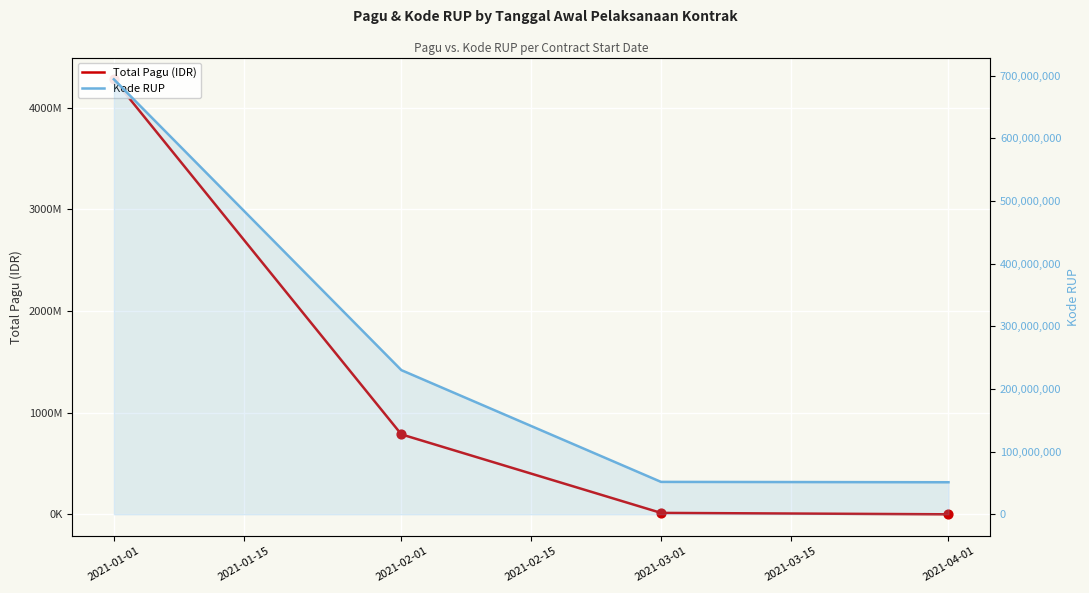

Which series has the largest total across all categories?

Total Pagu (IDR)